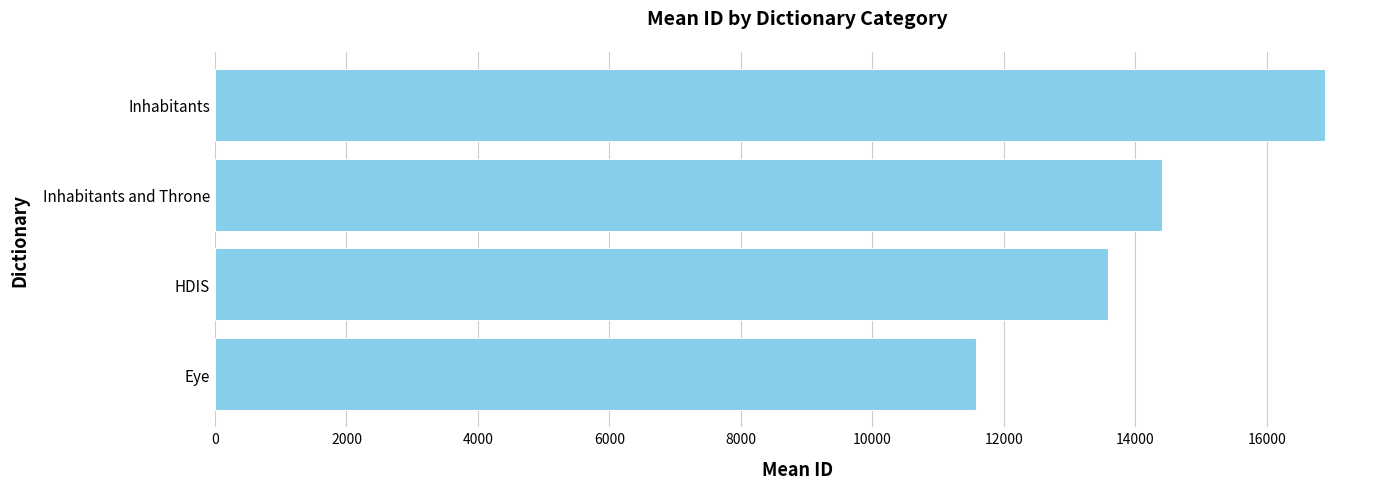

Rank the categories by value from highest to lowest.

Inhabitants, Inhabitants and Throne, HDIS, Eye